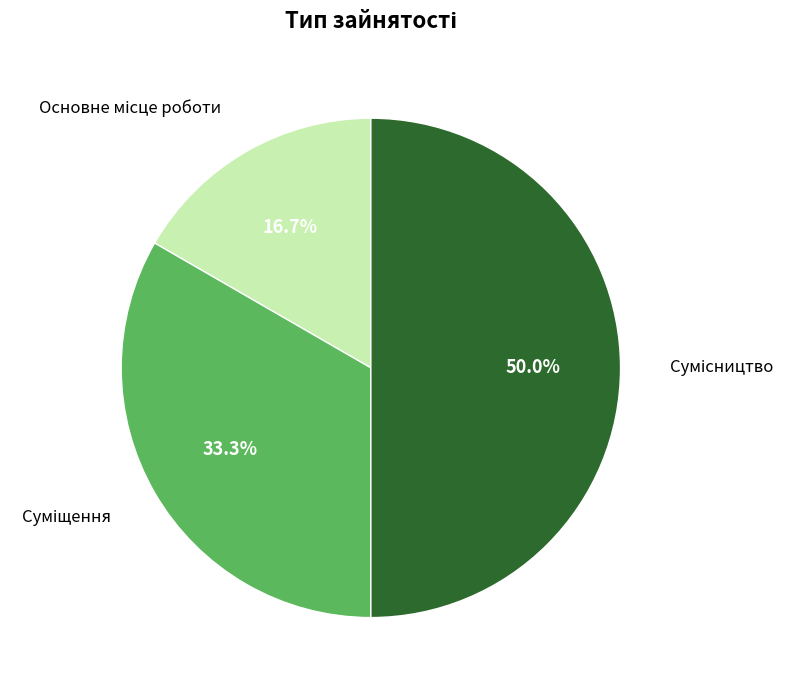

Does any single category account for the majority?

No